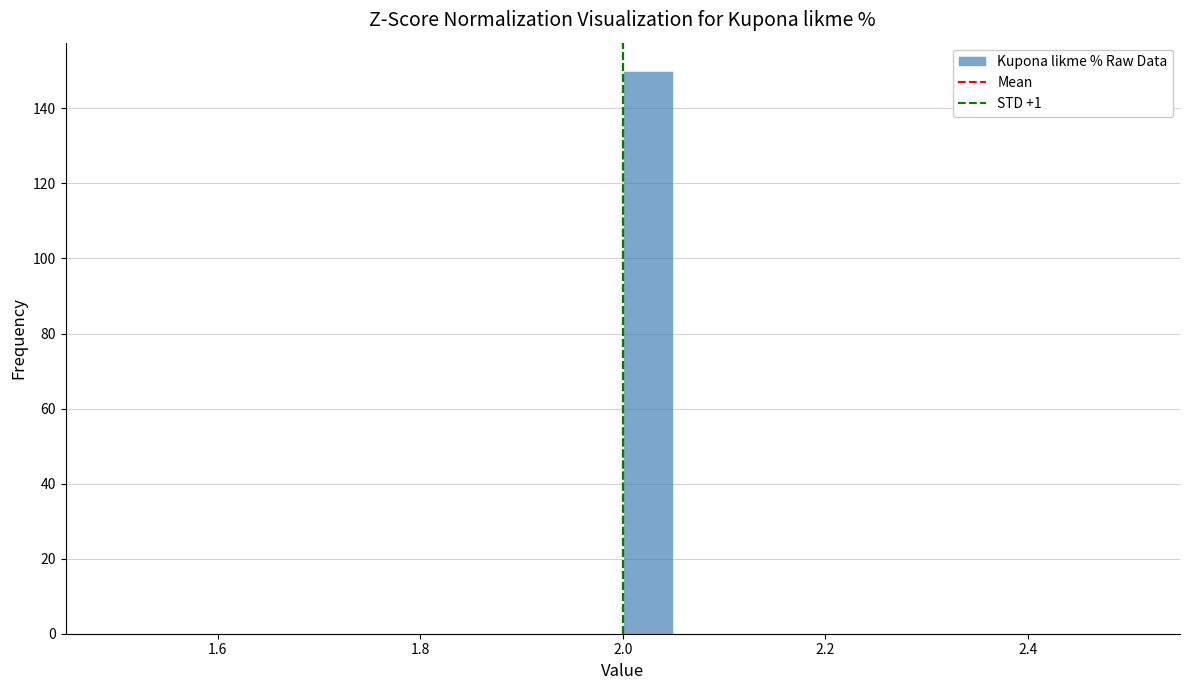

Read against the x-axis, roughly where is the centre of the tallest bar?

2.02